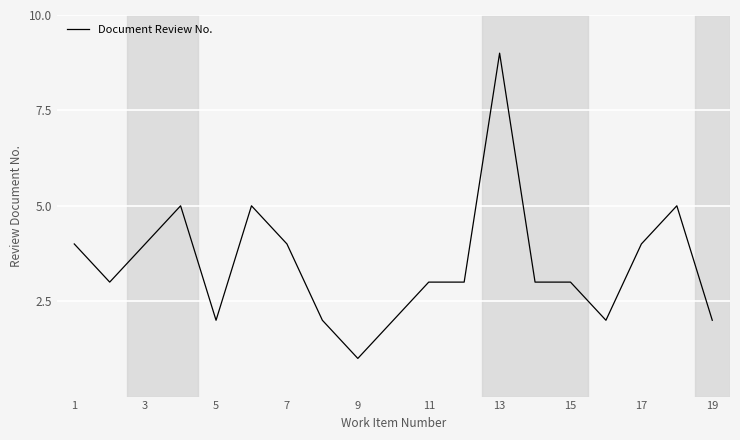

What is the maximum value shown in the chart?

9